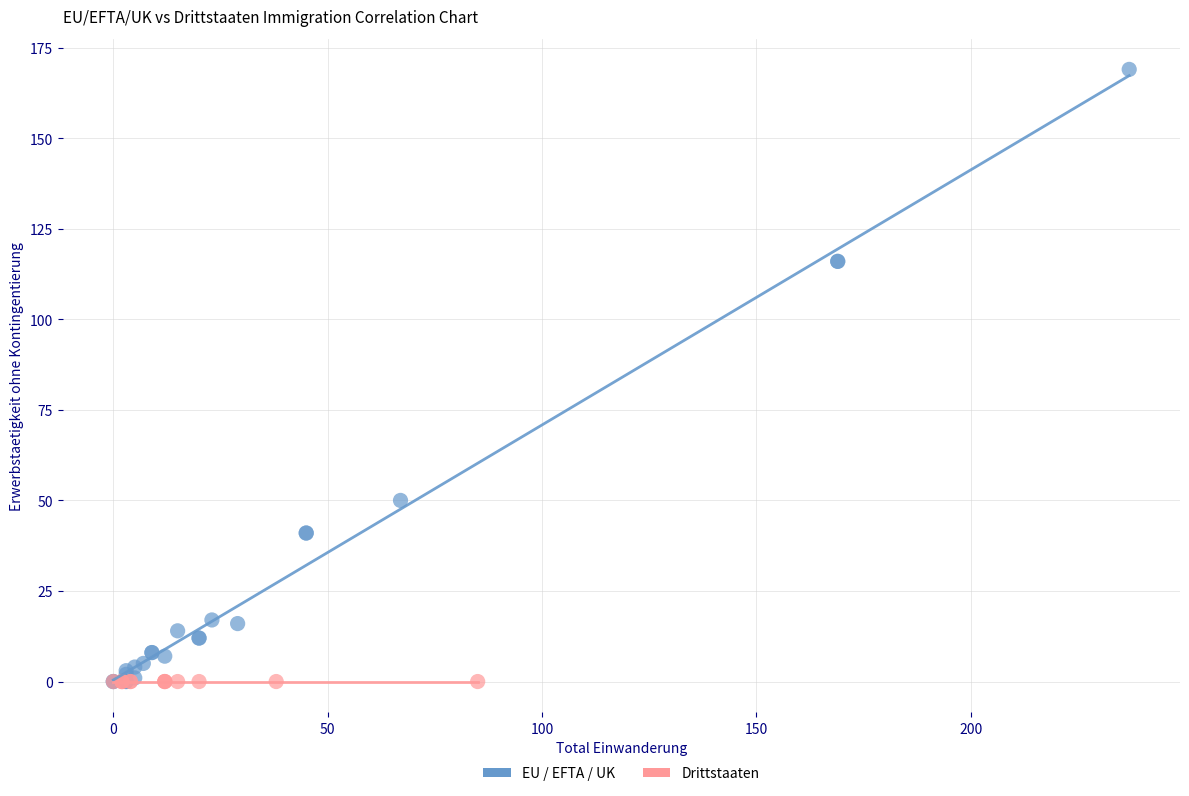

Which series reaches the maximum Y coordinate?

EU / EFTA / UK